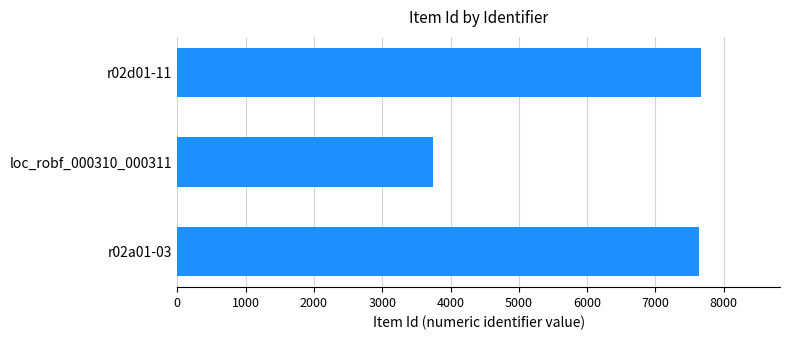

Where is the data nearest to the value 5704?

r02a01-03